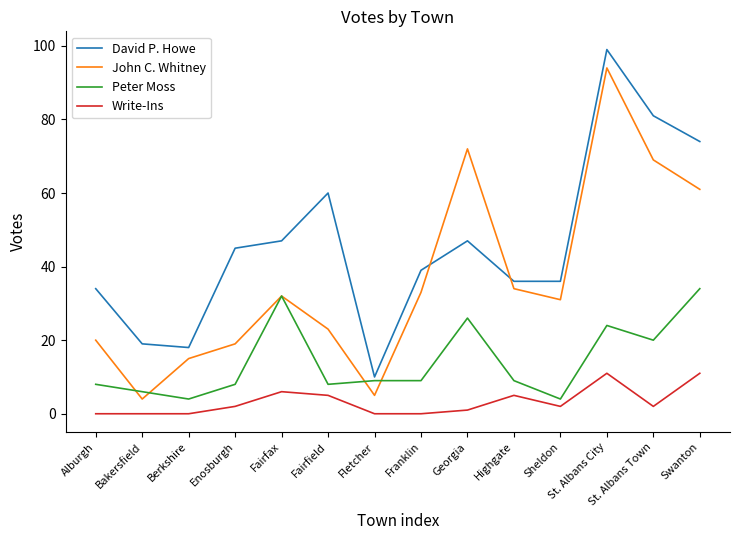

At which category does Peter Moss reach its first local peak?

Fairfax